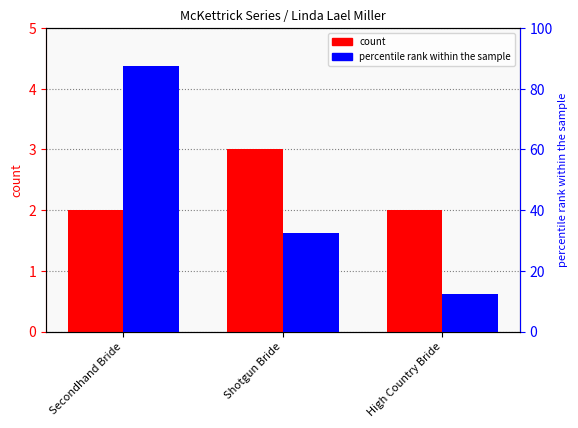

Rank the series at Secondhand Bride from lowest to highest value.

count, percentile rank within the sample